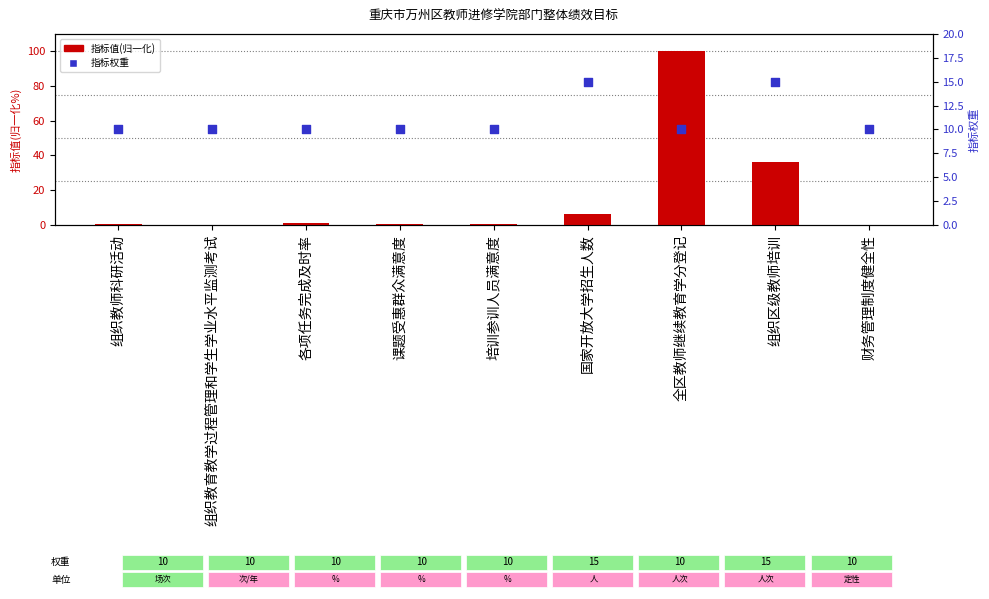

Which series reaches the maximum Y coordinate?

指标值(归一化)